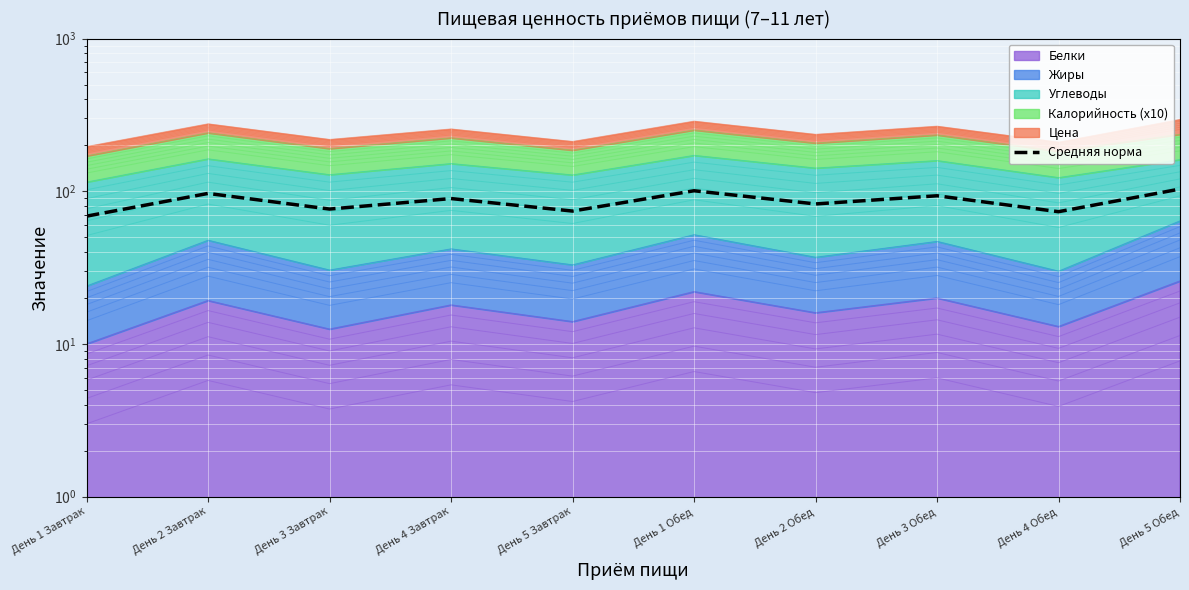

What is the average value?

86.0